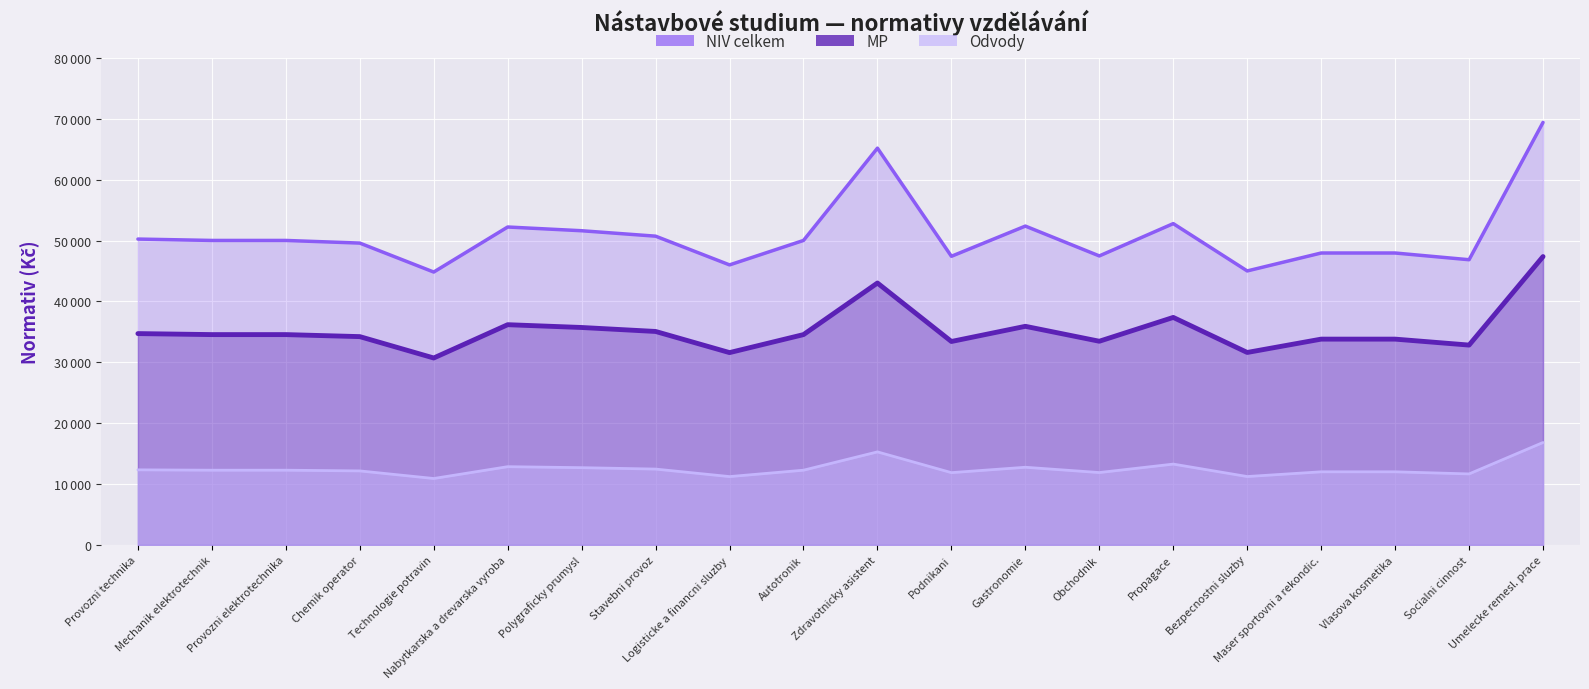

Between Technologie potravin and Logisticke a financni sluzby, which is larger?

Logisticke a financni sluzby